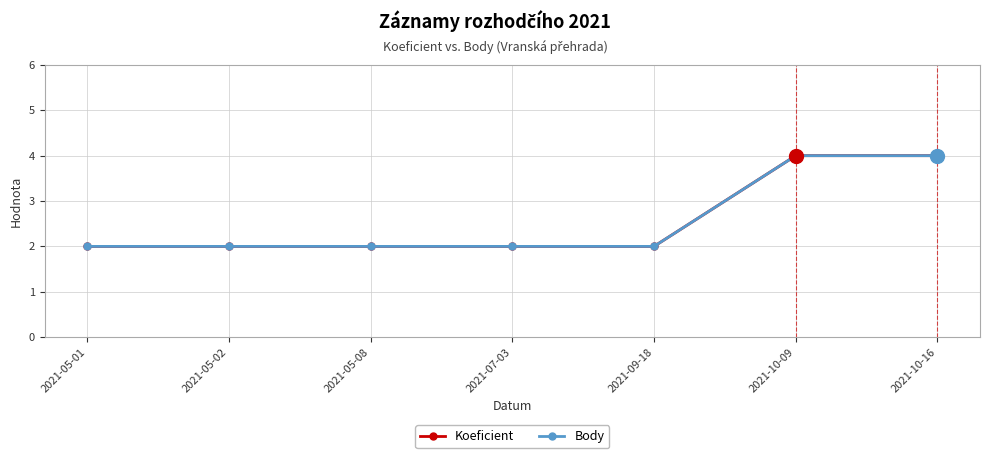

Reading right to left, what are all the values shown in this chart?

Koeficient: 4	4	2	2	2	2	2
Body: 4	4	2	2	2	2	2